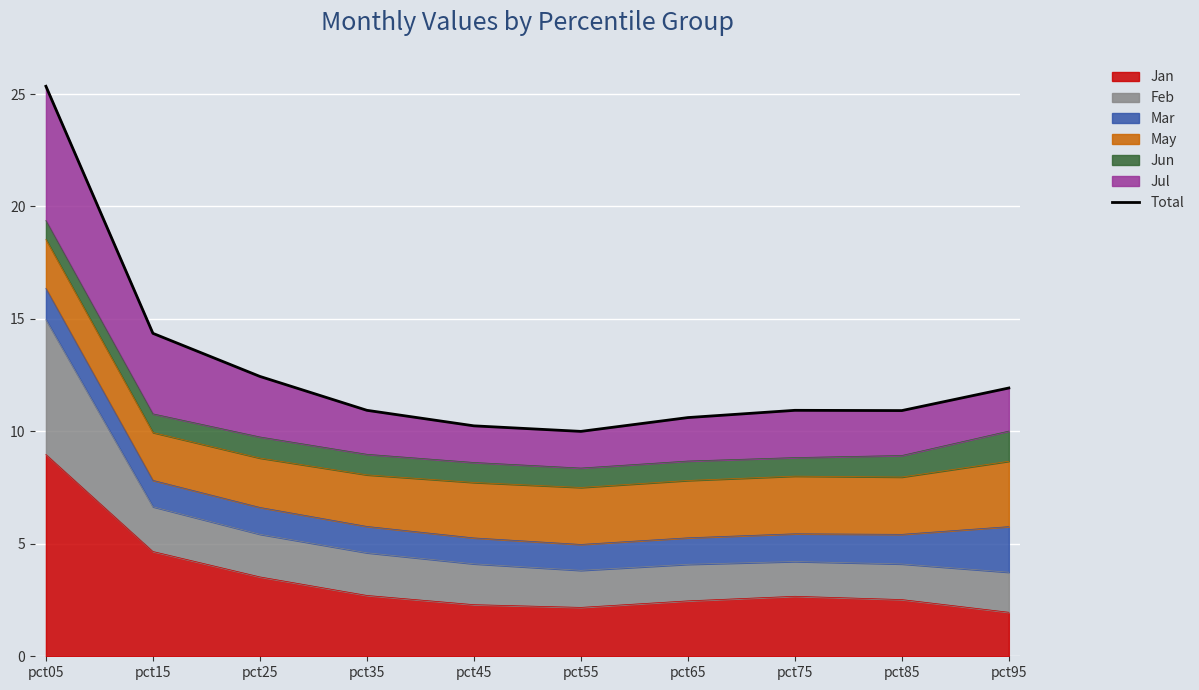

Reading left to right, list all the values displayed in this chart.

25.3	14.4	12.4	10.9	10.2	10.0	10.6	10.9	10.9	11.9